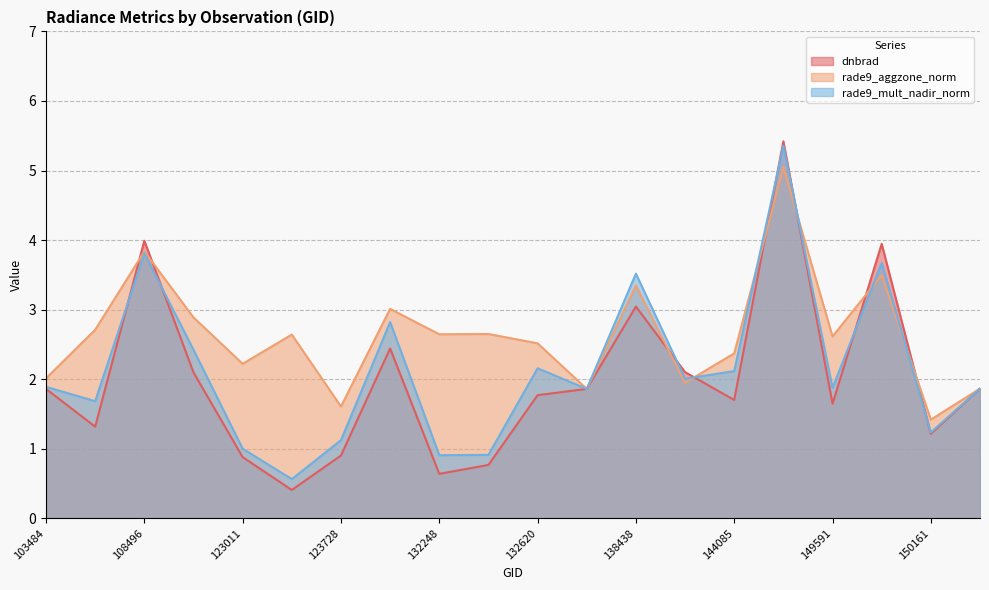

Between which two adjacent categories do rade9_mult_nadir_norm and dnbrad first intersect?

104431 and 108496